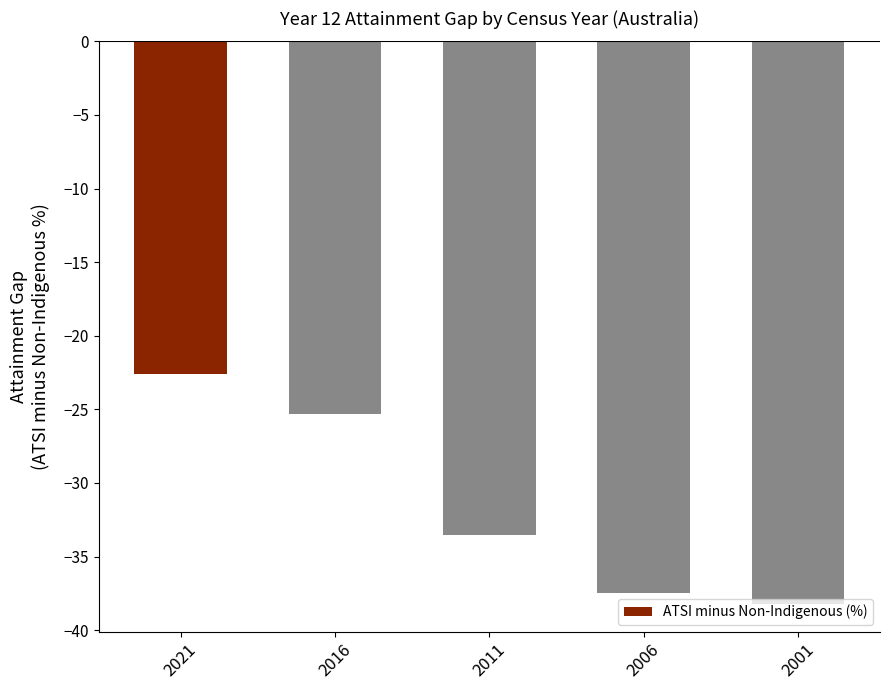

What is the value of the 2nd bar from the left?

-25.3